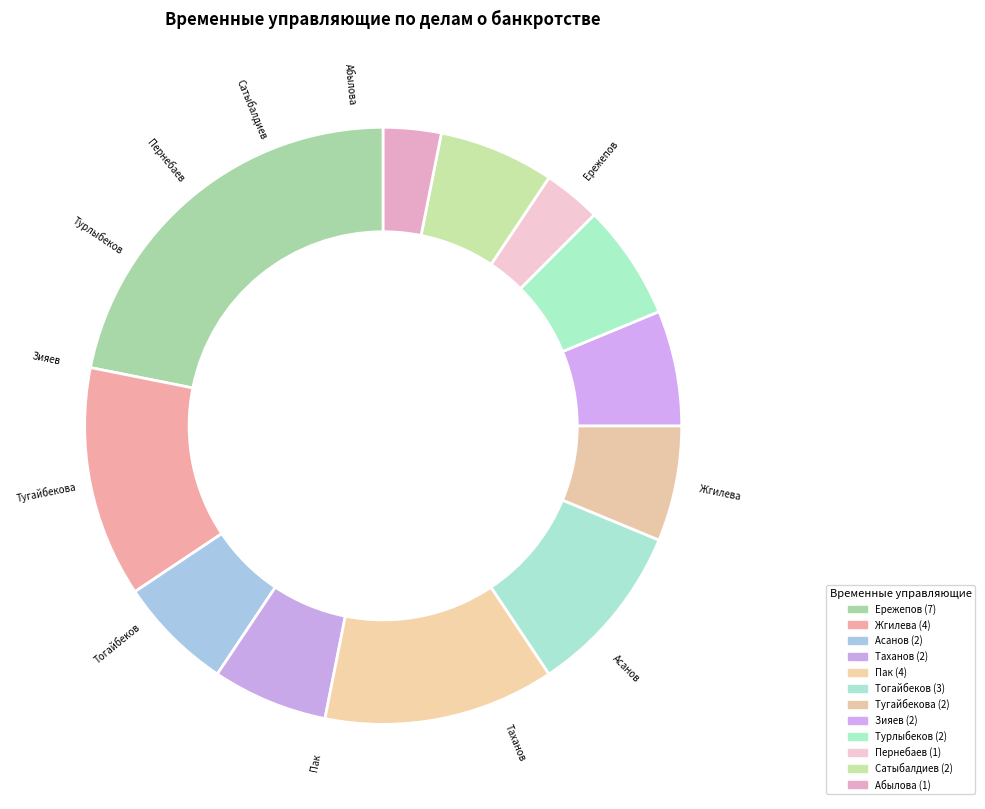

How many slices are in this pie chart?

12